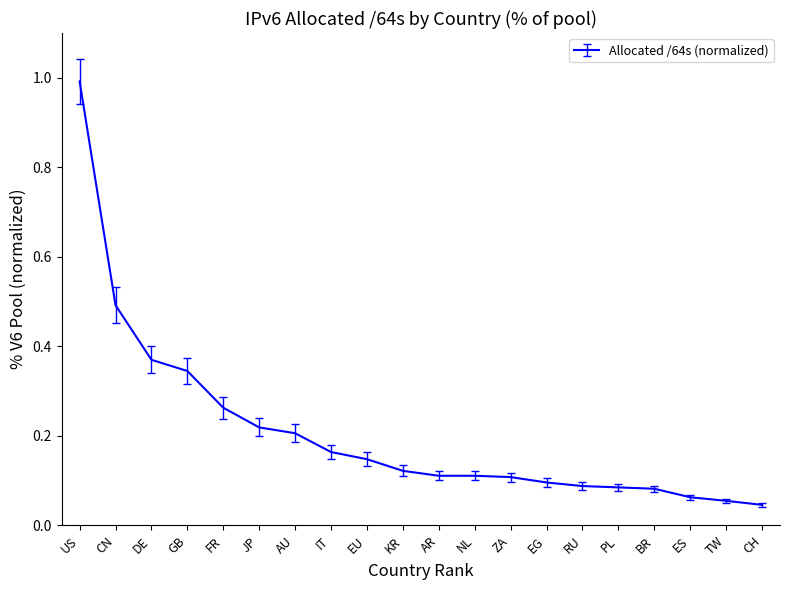

What is the greatest value displayed?

1.0